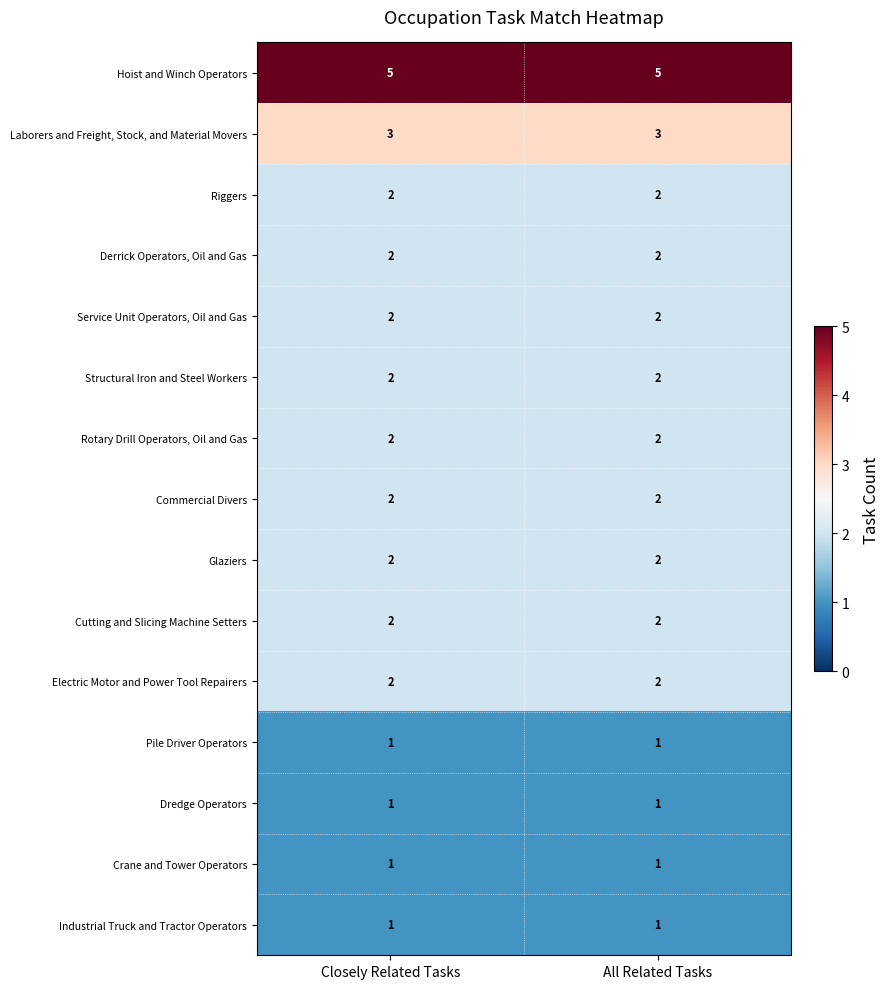

What is the difference between the highest and lowest values at Closely Related Tasks?

4